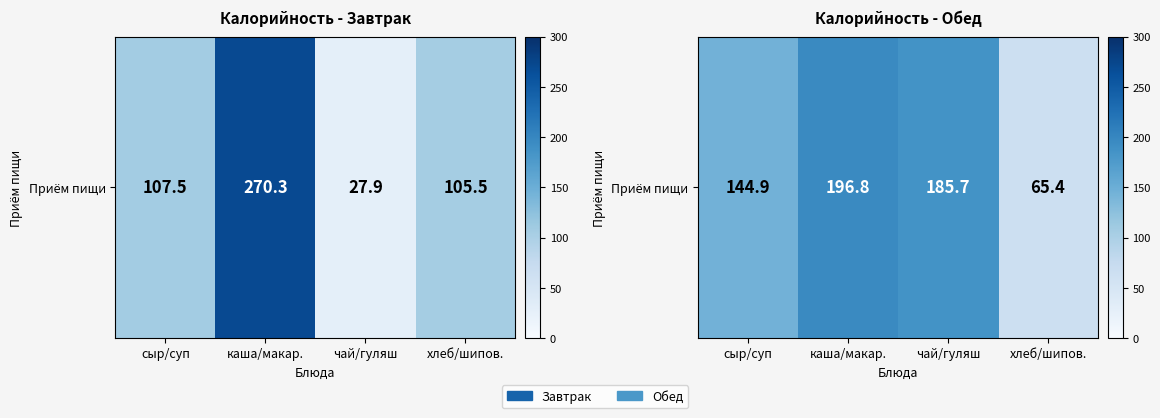

What is the difference between the maximum and minimum values?

131.4